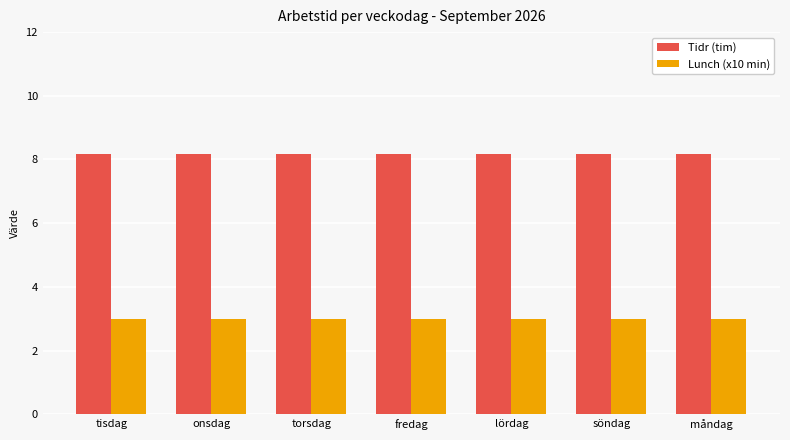

What is the smallest value displayed?

3.0